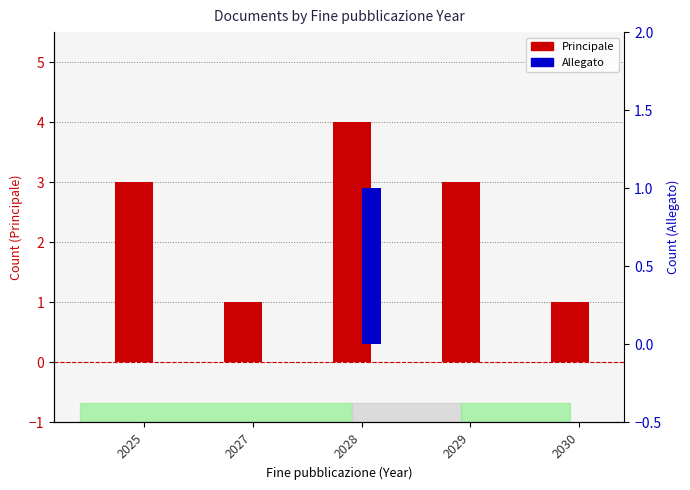

Rank the series by their average value, from lowest to highest.

Allegato, Principale